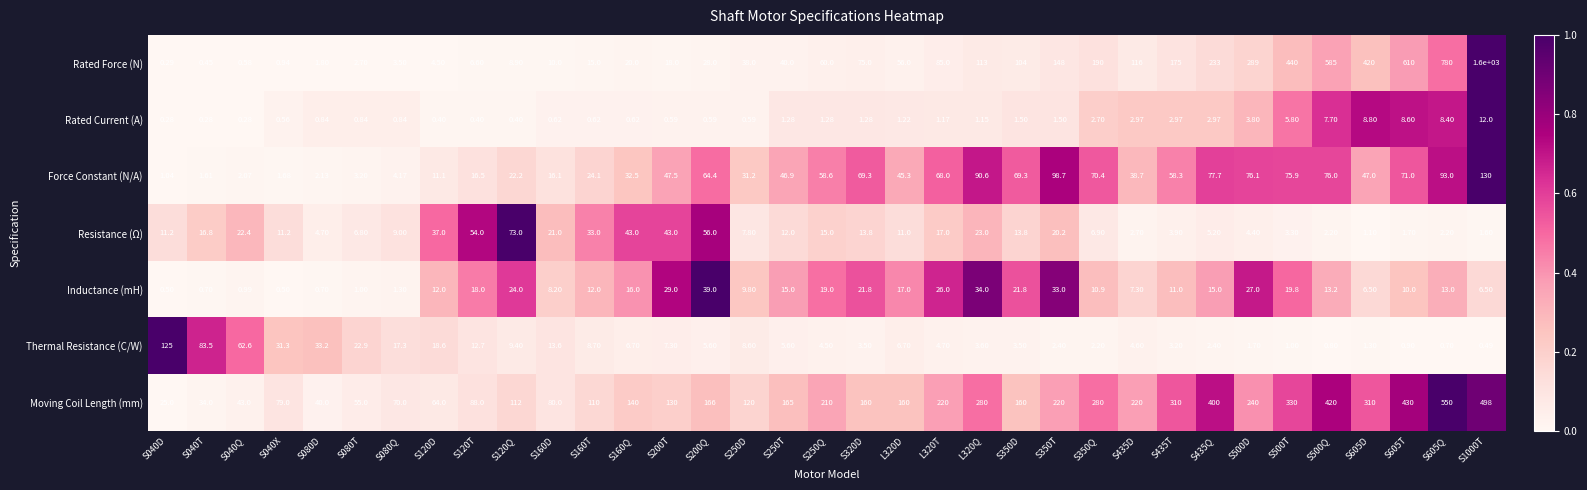

At which category does the chart reach its peak across all series?

S1000T